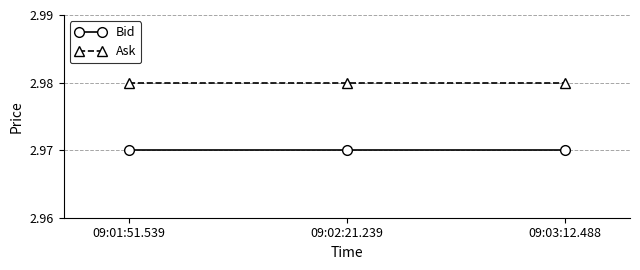

How many series are shown in this chart?

2